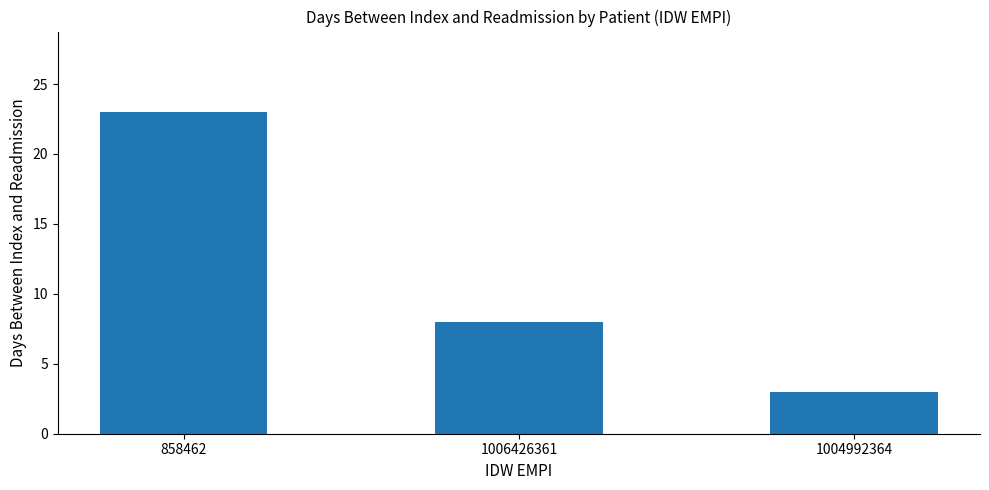

What is the label of the 1st bar from the right?

1004992364